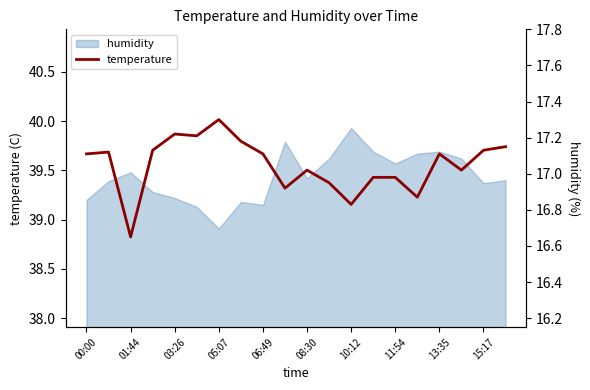

What is the sum of the values at 17 and 11?

34.0